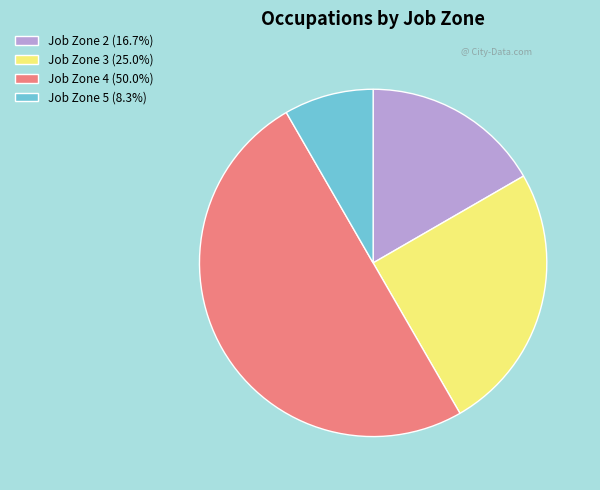

Count the number of slices in the pie.

4